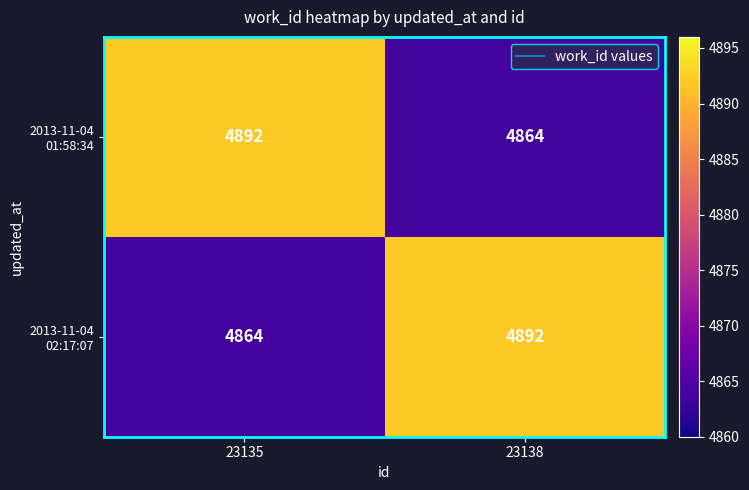

What is the spread (max minus min) of values at 23135?

28